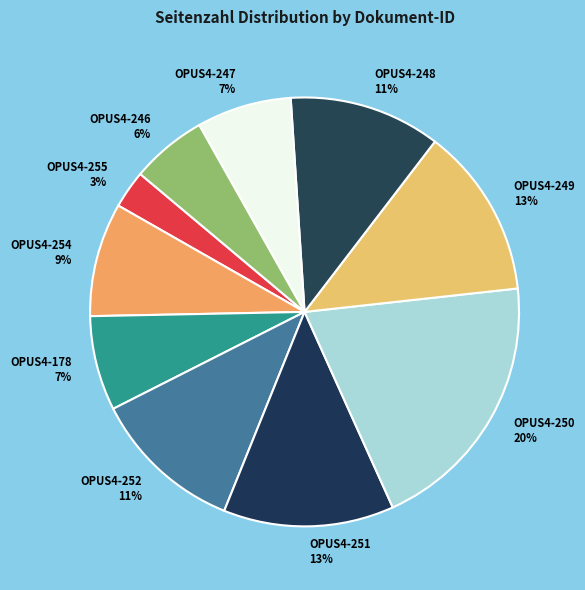

Between OPUS4-251 and OPUS4-255, which is larger?

OPUS4-251